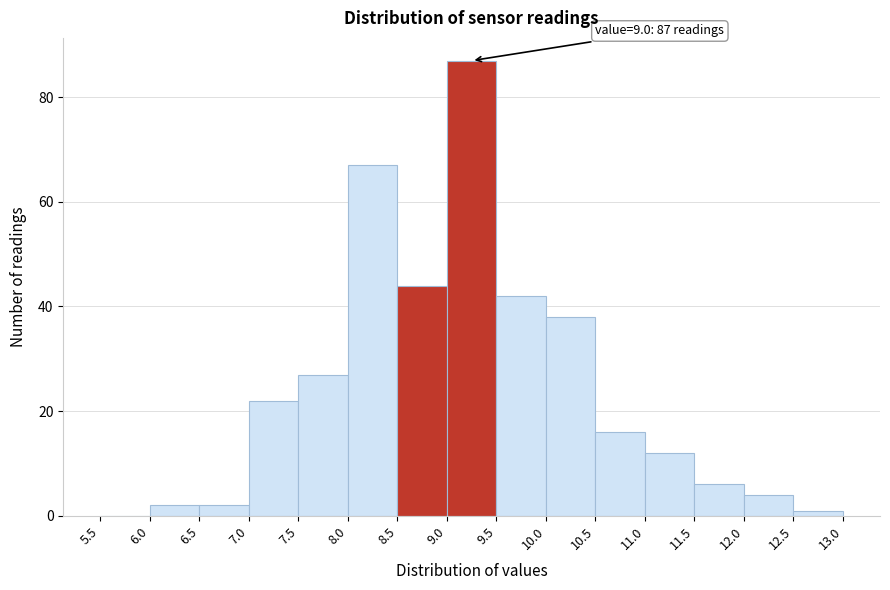

Over which range of the x-axis is the bar tallest?

9.0 to 9.5